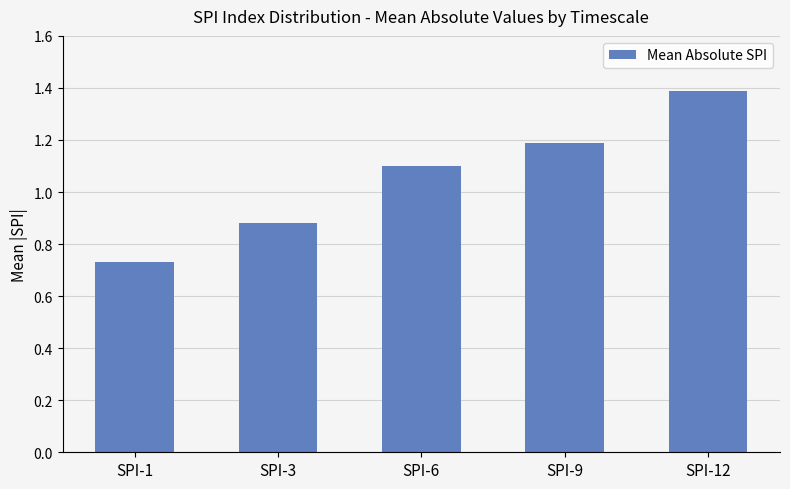

What is the value of the 5th bar from the left?

1.4